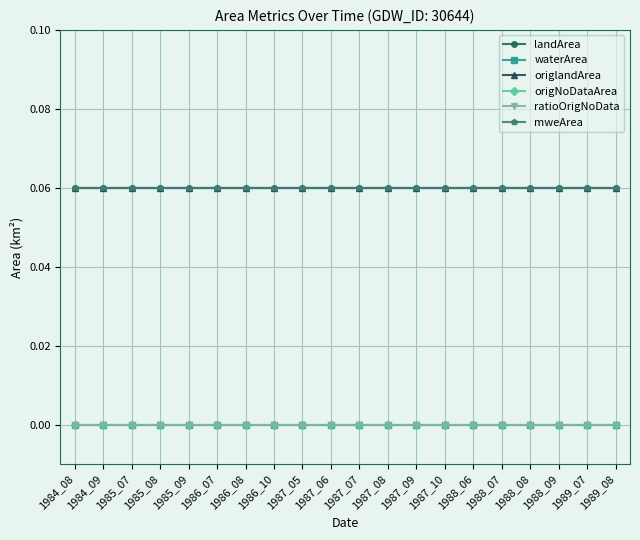

Is this an area chart (filled region under the line)?

No